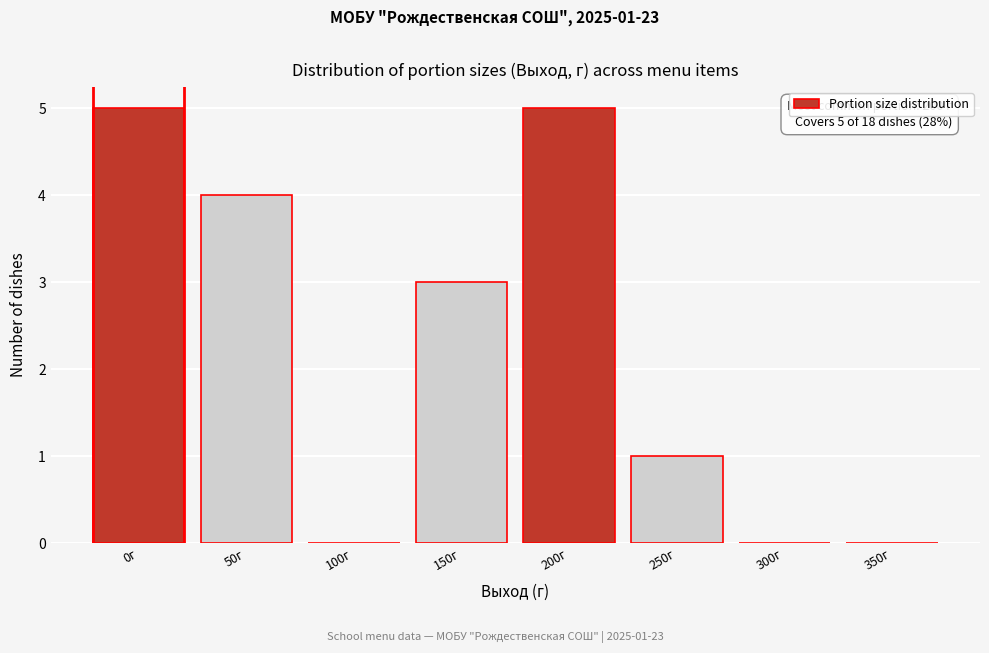

Reading left to right, what are all the values shown in this chart?

0г=5	50г=4	100г=0	150г=3	200г=5	250г=1	300г=0	350г=0